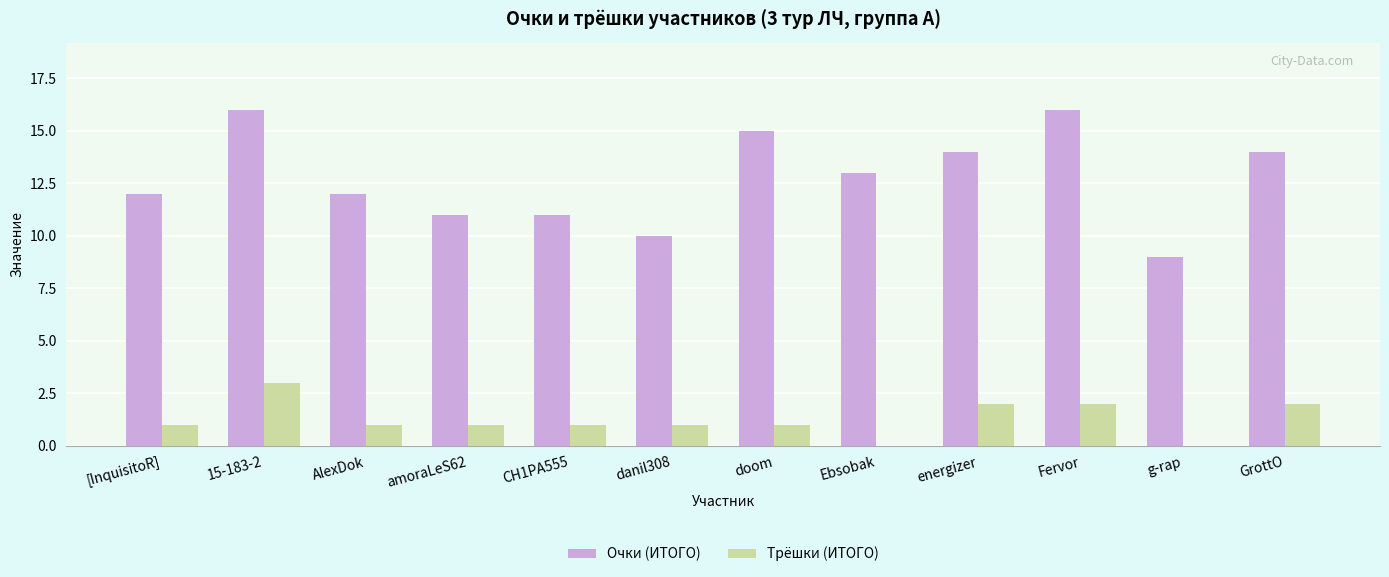

Reading left to right, list all the values displayed in this chart.

Очки (ИТОГО): [InquisitoR]=12	15-183-2=16	AlexDok=12	amoraLeS62=11	CH1PA555=11	danil308=10	doom=15	Ebsobak=13	energizer=14	Fervor=16	g-rap=9	GrottO=14
Трёшки (ИТОГО): [InquisitoR]=1	15-183-2=3	AlexDok=1	amoraLeS62=1	CH1PA555=1	danil308=1	doom=1	Ebsobak=0	energizer=2	Fervor=2	g-rap=0	GrottO=2